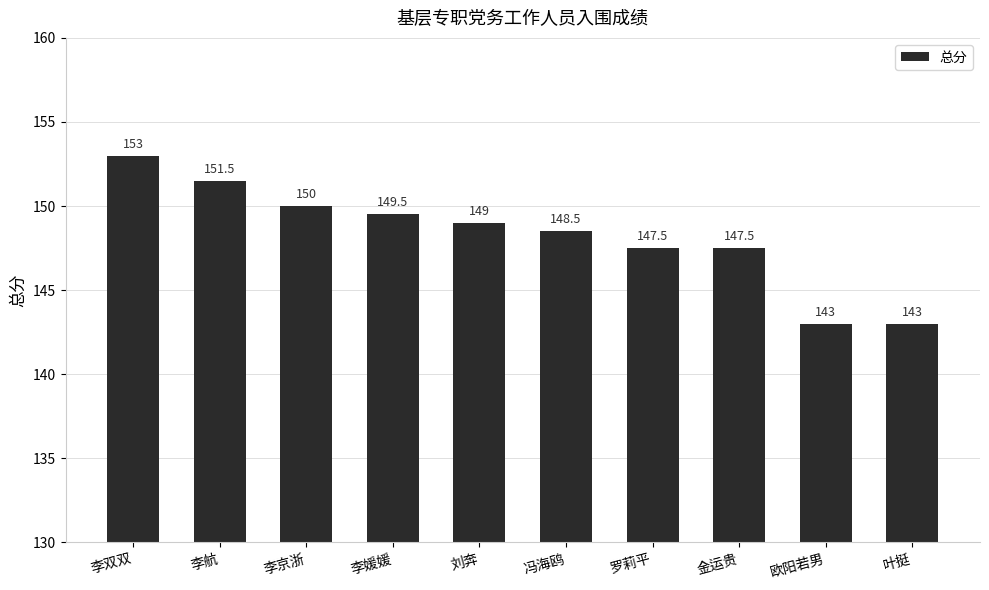

At which label does the data first exceed 149?

李双双